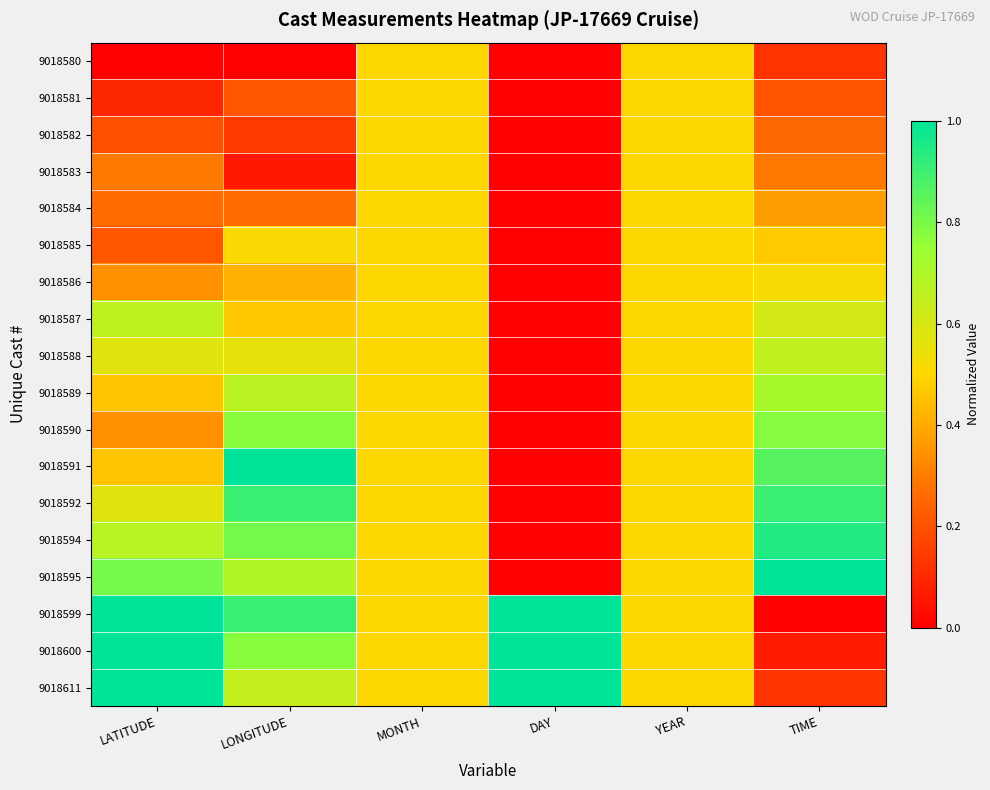

Rank the series at TIME from highest to lowest value.

9018595, 9018594, 9018592, 9018591, 9018590, 9018589, 9018588, 9018587, 9018586, 9018585, 9018584, 9018583, 9018582, 9018581, 9018611, 9018580, 9018600, 9018599